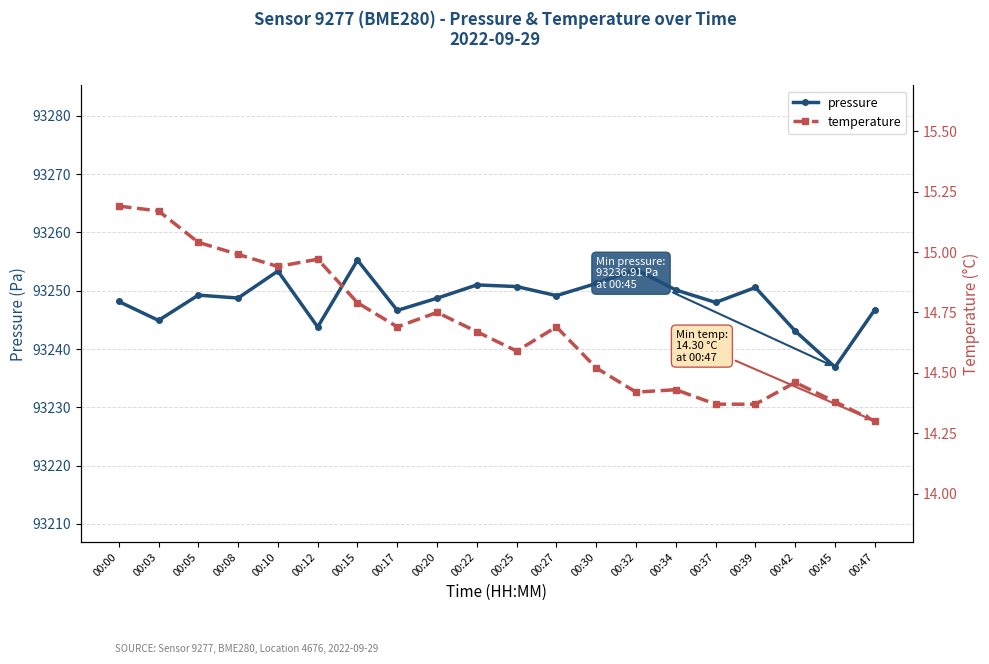

How many lines are shown in the chart?

2